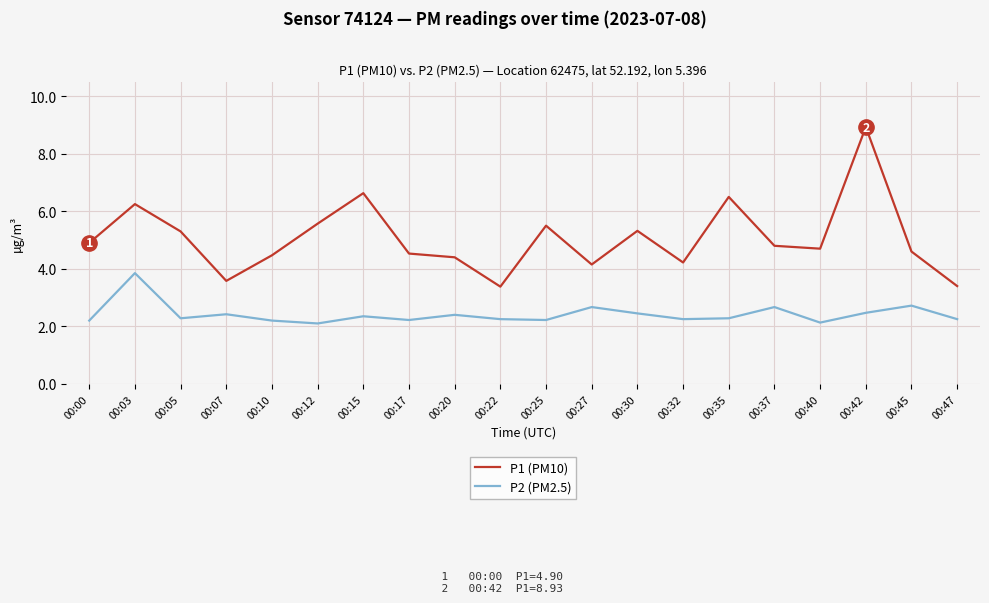

What is the highest value of the P2 (PM2.5) series?

3.9